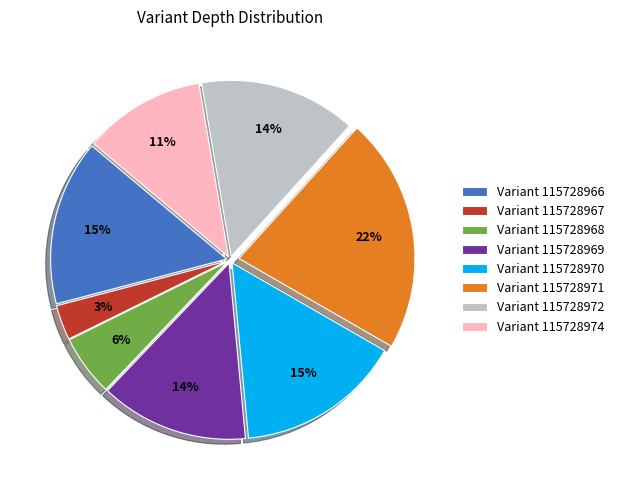

To the nearest percent, what is the combined percentage of Variant 115728968 and Variant 115728972?

20%